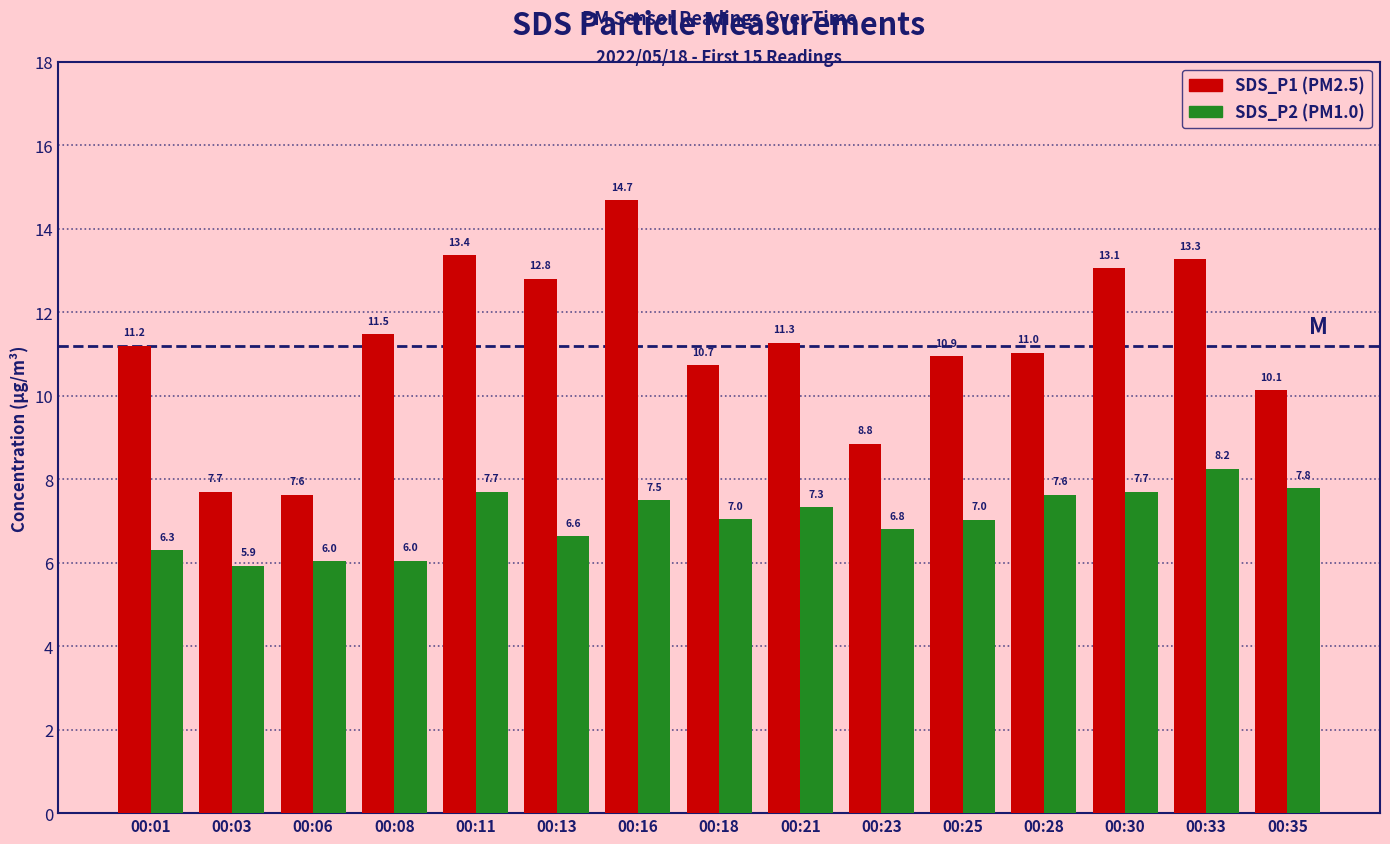

At which category does the chart reach its peak across all series?

00:16